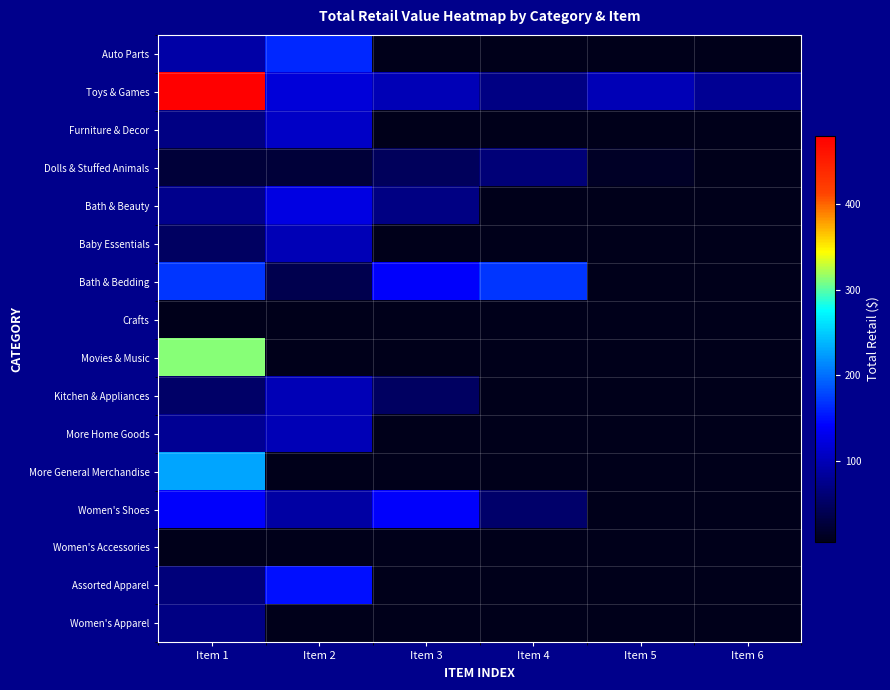

At which category does the chart reach its peak across all series?

Item 1